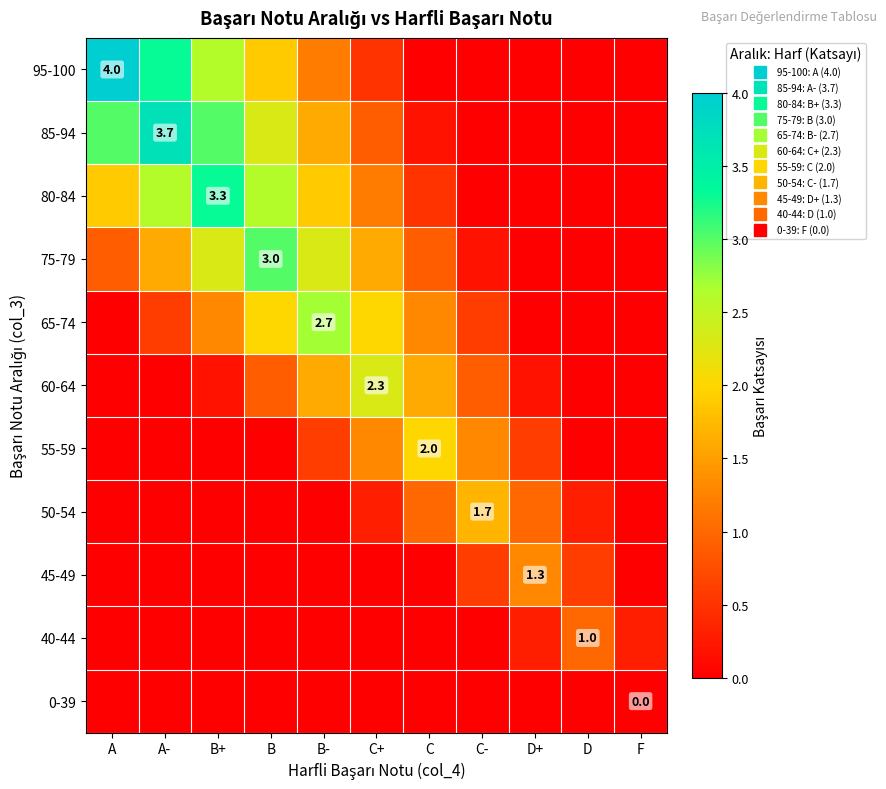

Is it true that 65-74 equals -1.4 at D+?

False